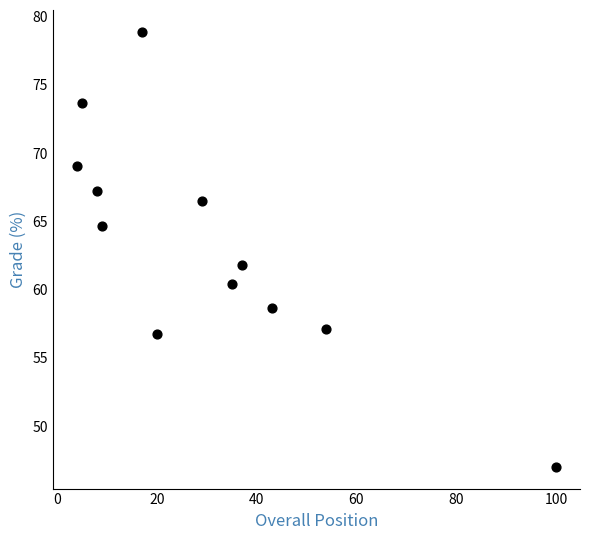

What is the average X value?

30.1